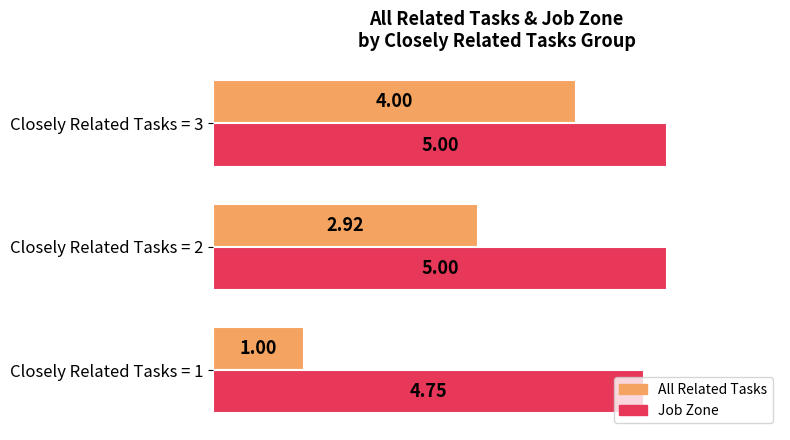

Rank the categories by All Related Tasks value from lowest to highest.

Closely Related Tasks = 1, Closely Related Tasks = 2, Closely Related Tasks = 3